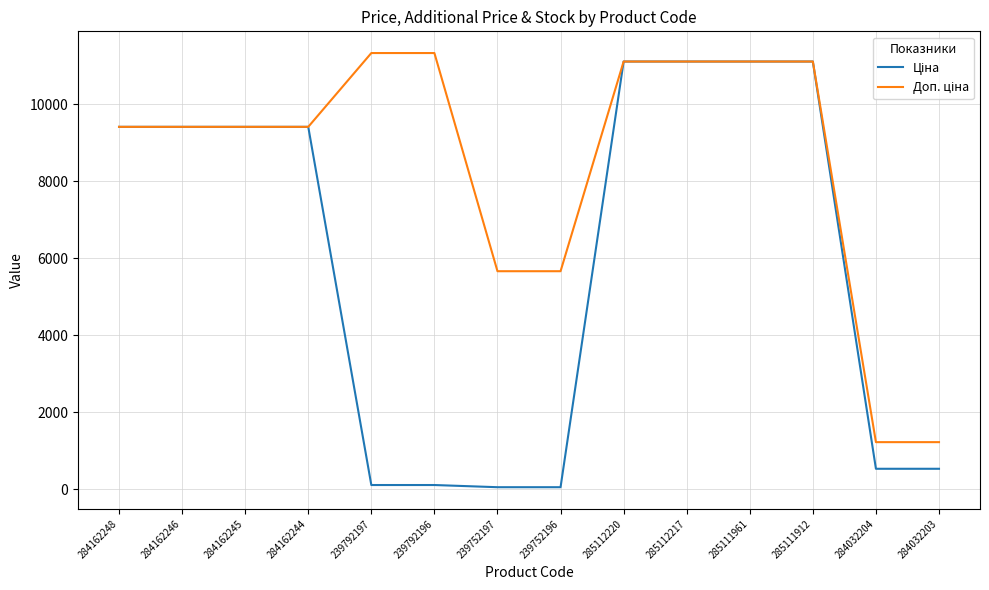

What is the greatest value displayed?

11334.0